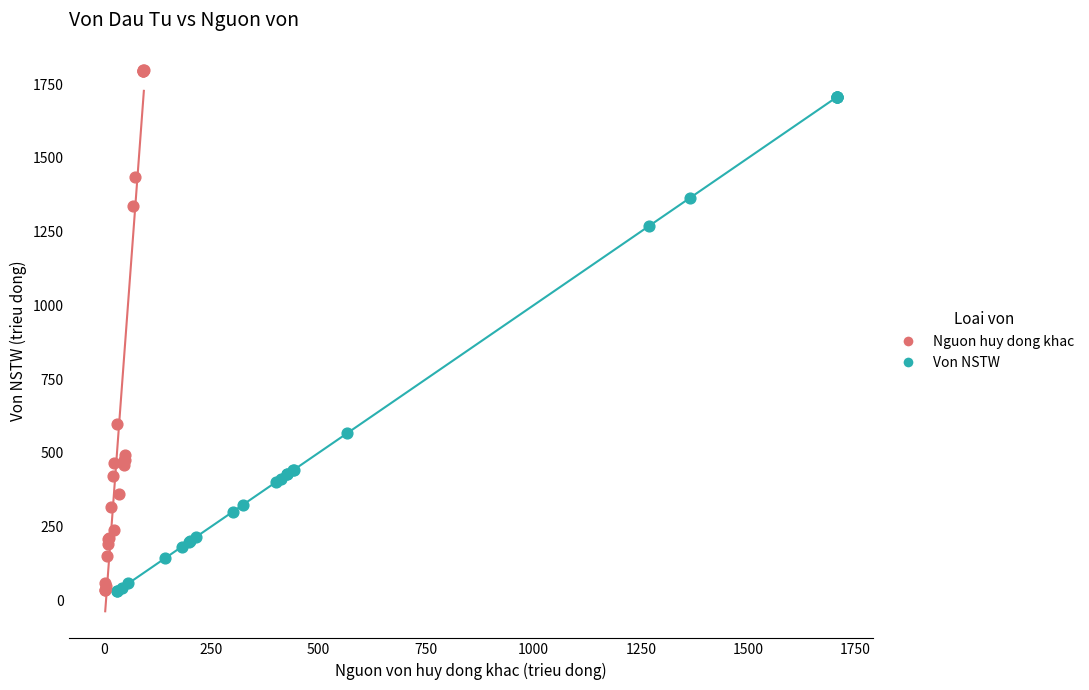

What are all the series names shown in the legend?

Nguon huy dong khac, Von NSTW